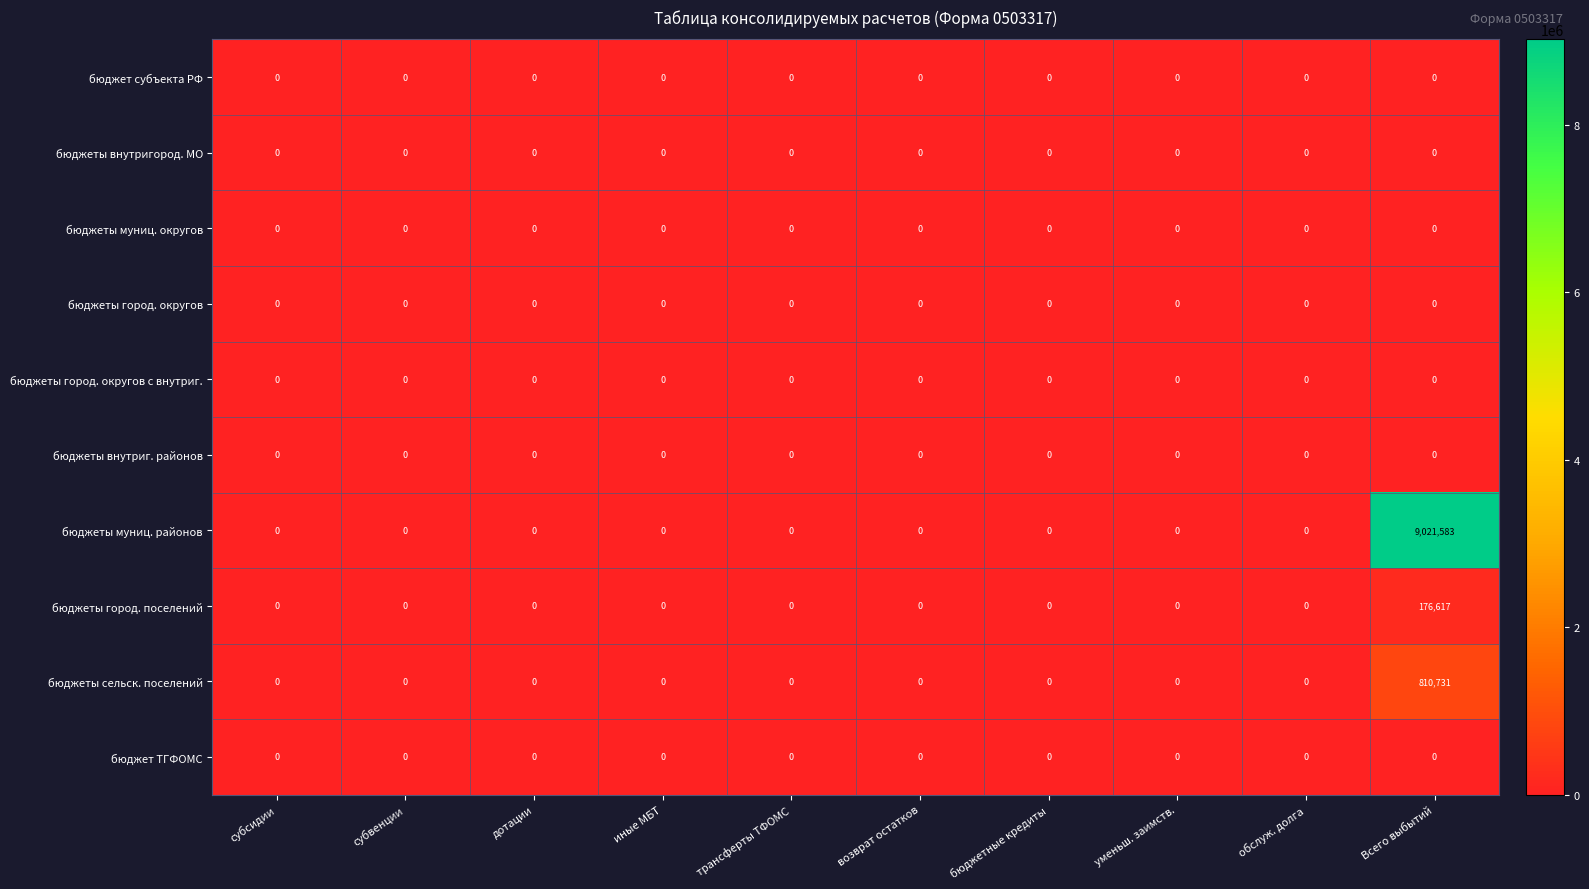

Which series has the largest total across all categories?

бюджеты муниц. районов